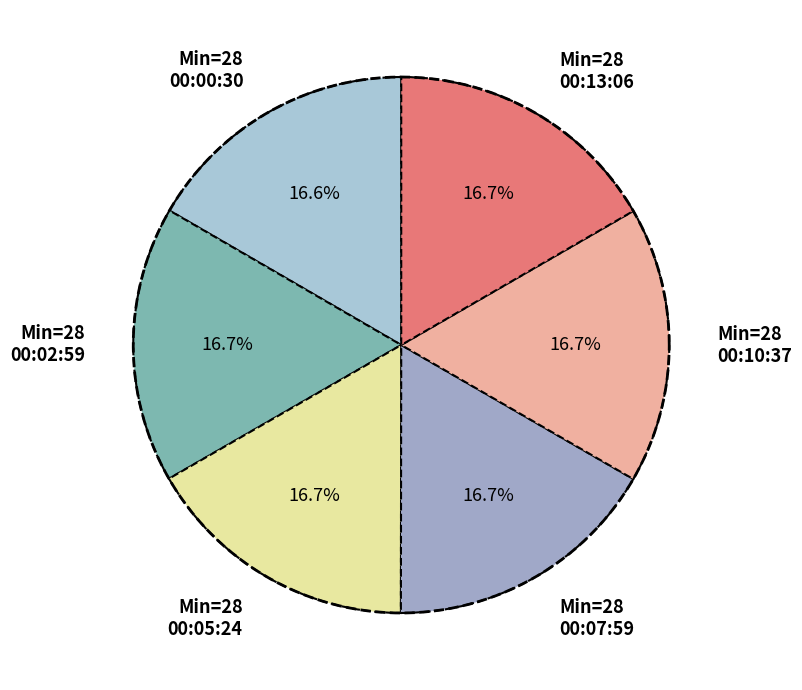

Does any single category account for the majority?

No